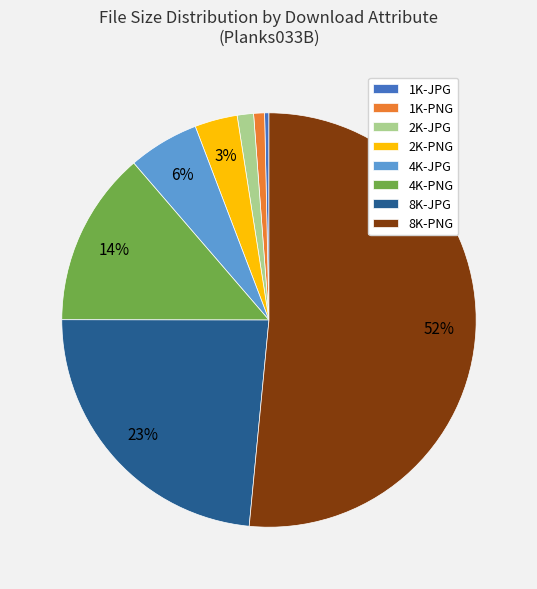

Is it true that 8K-JPG is 15% of the pie?

False